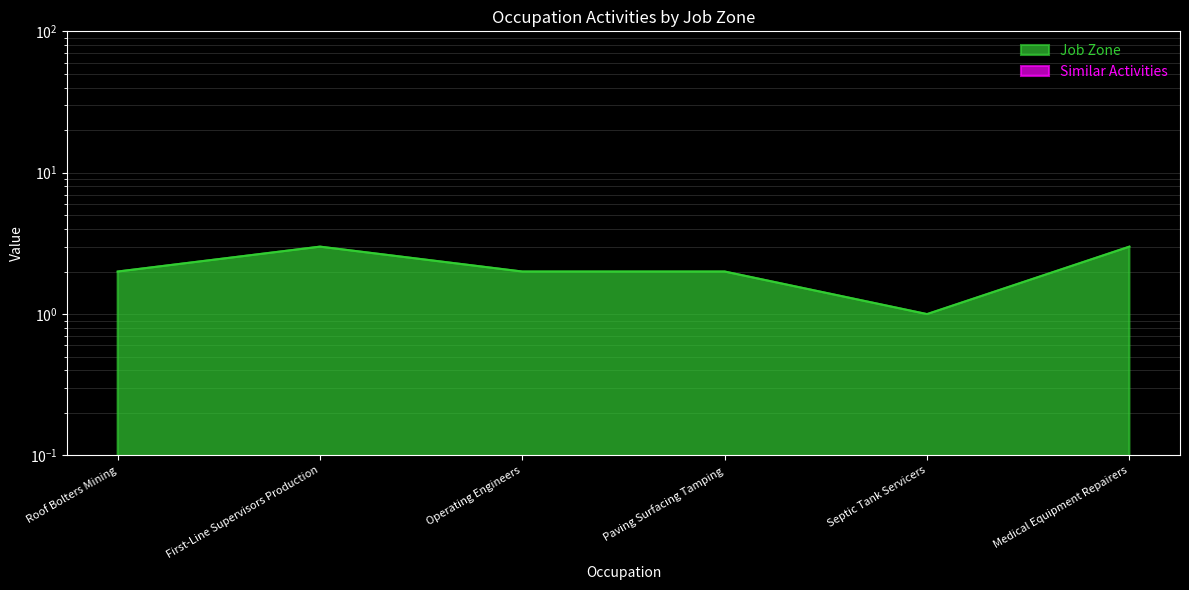

Which category has the highest value across all series?

First-Line Supervisors Production